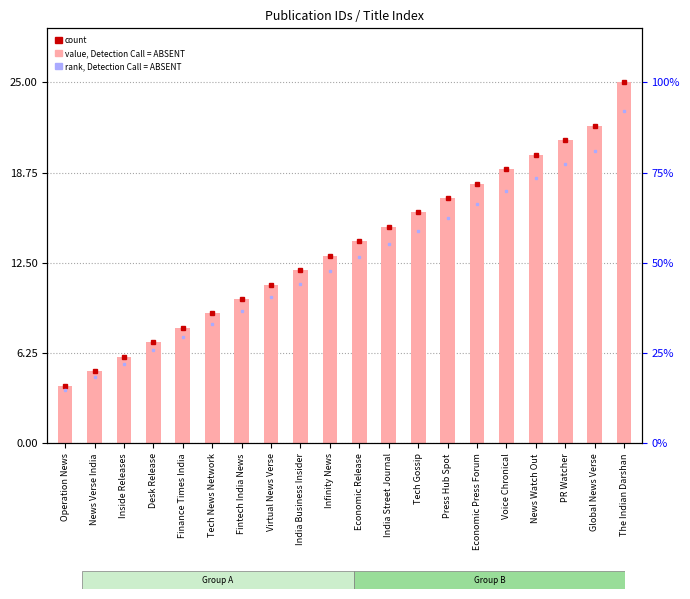

What is the change in value from News Verse India to Economic Press Forum?

+13